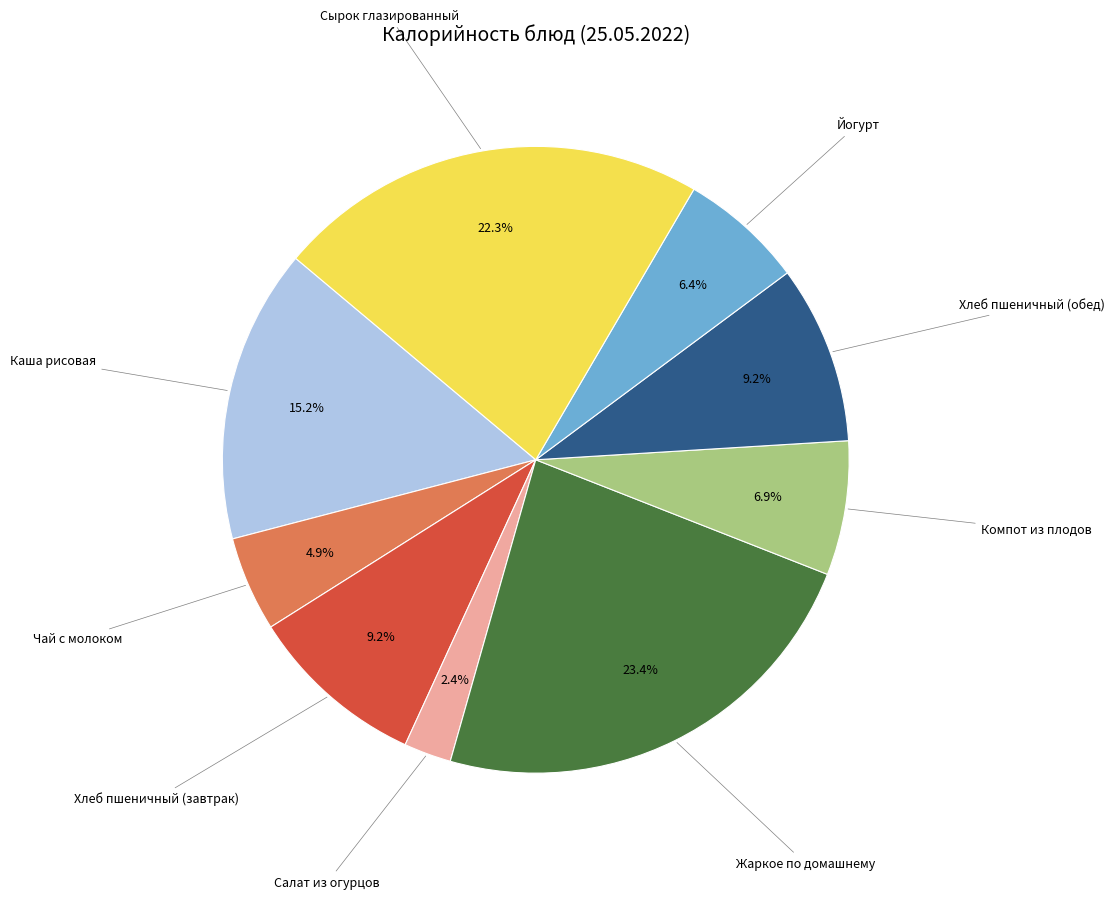

Is there a majority slice in this chart?

No